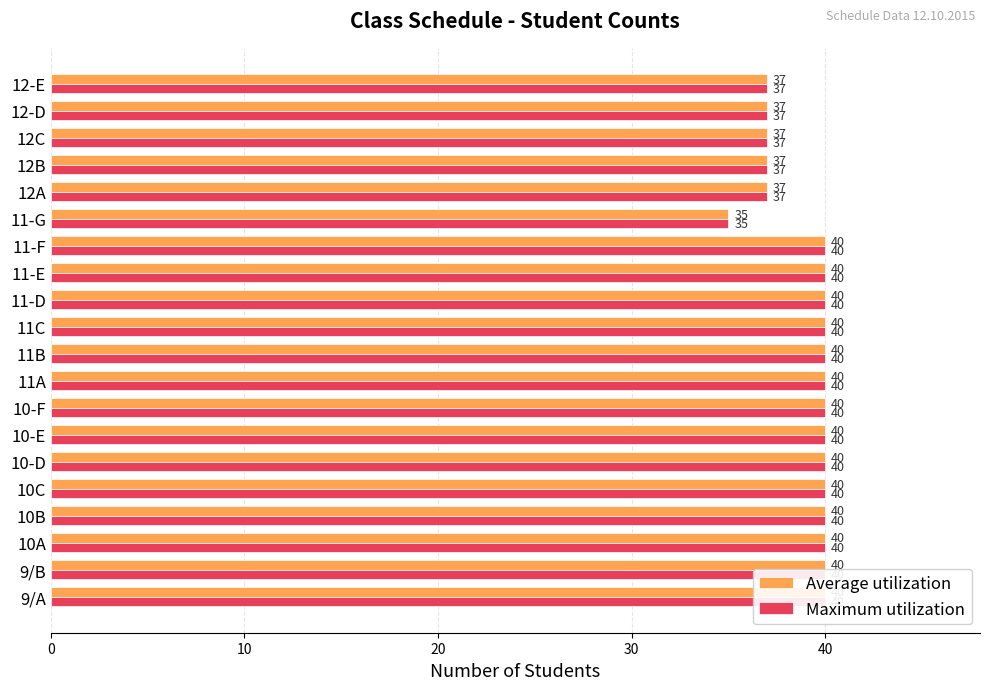

The value of Maximum utilization at 11C is 40. True or false?

True